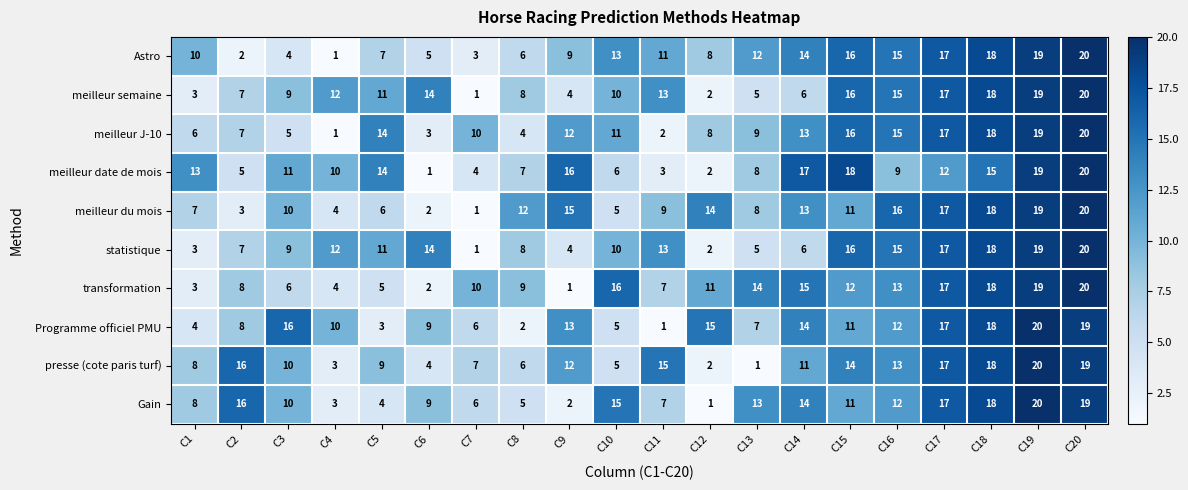

True or false: meilleur semaine has a value of 13 at C3.

False